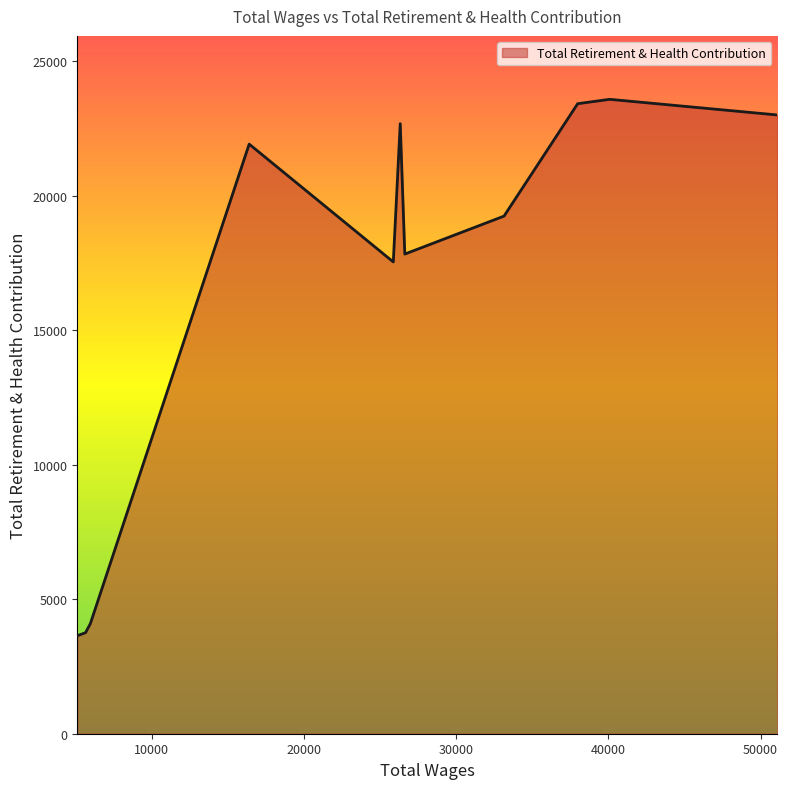

What is the difference between the maximum and minimum values?

19939